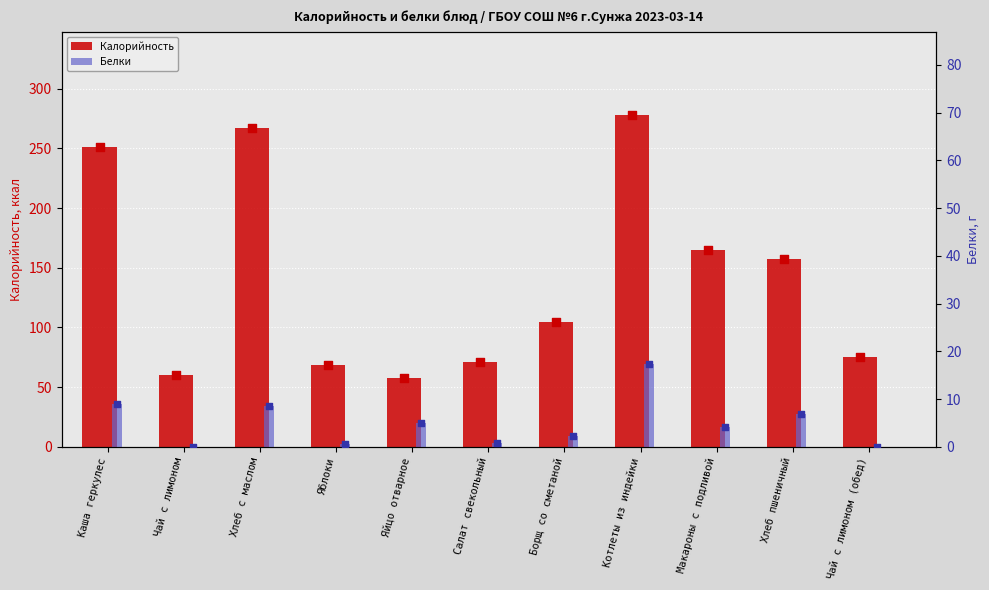

What is the total value across all series at Котлеты из индейки?

295.4